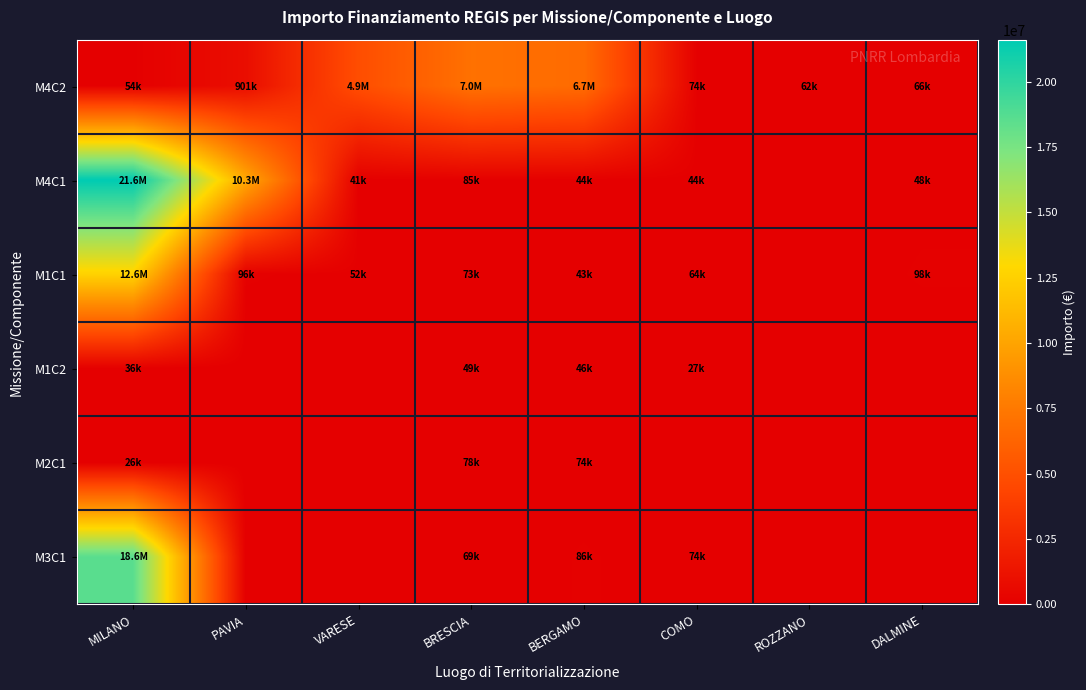

At how many categories does at least one series exceed 9440859?

2